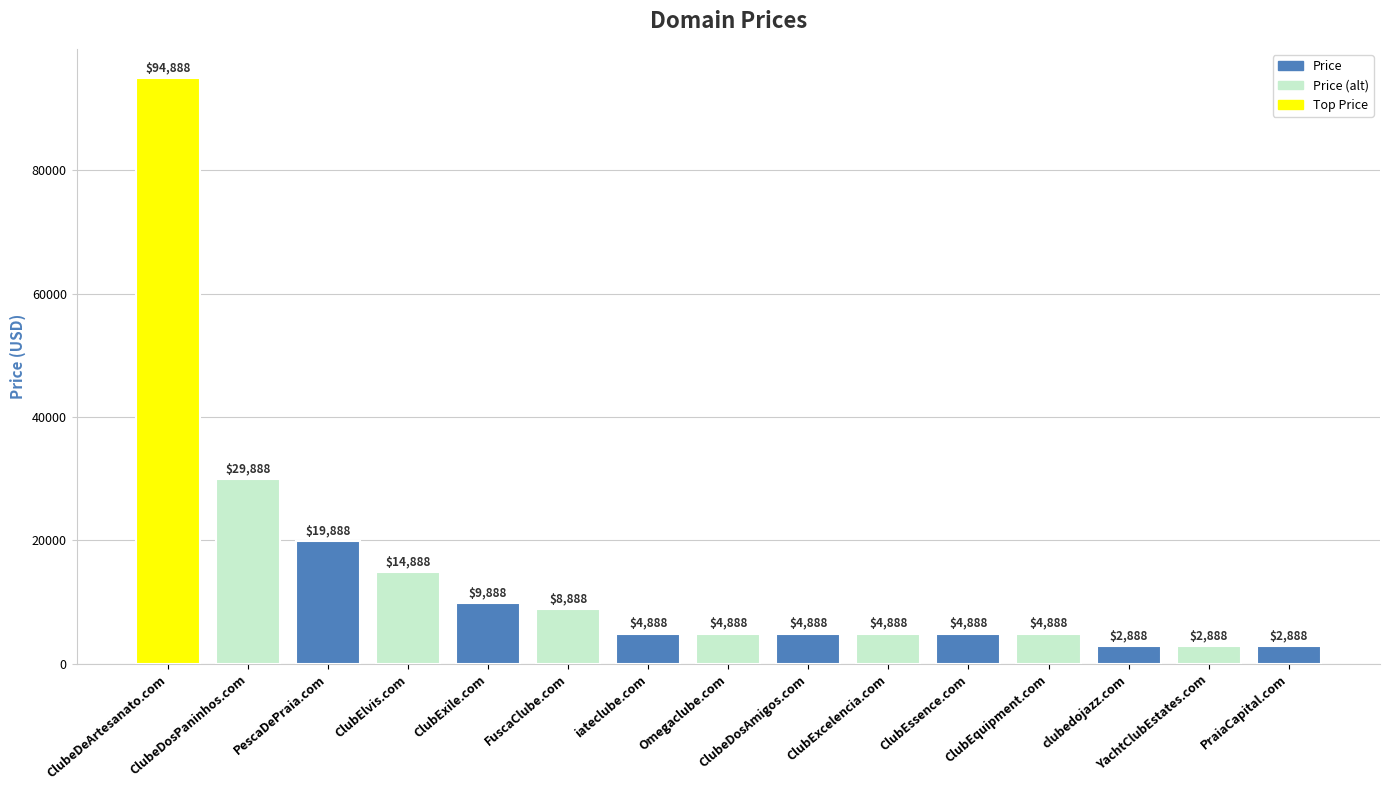

How many distinct data groups are displayed?

1